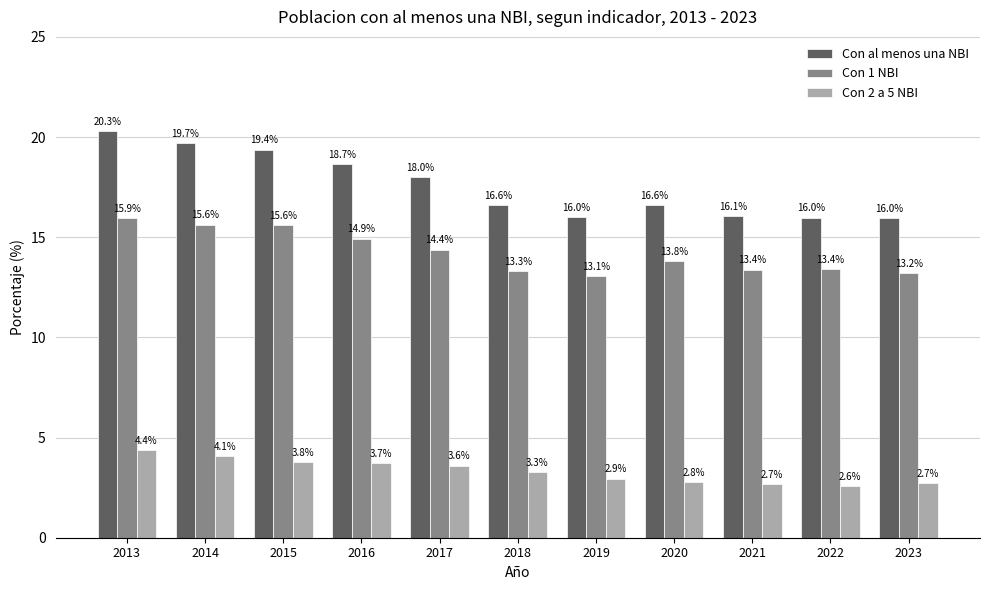

What is the spread (max minus min) of values at 2020?

13.8